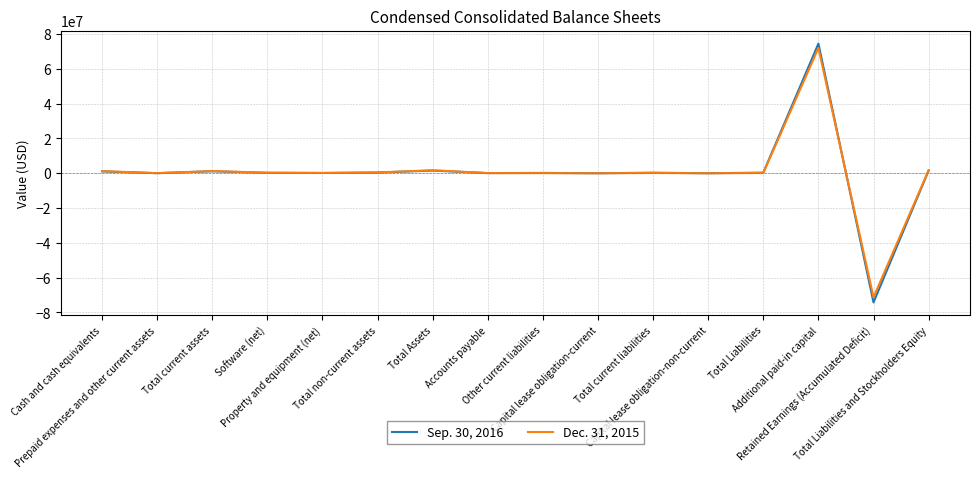

What is the average value of the Dec. 31, 2015 series?

508688